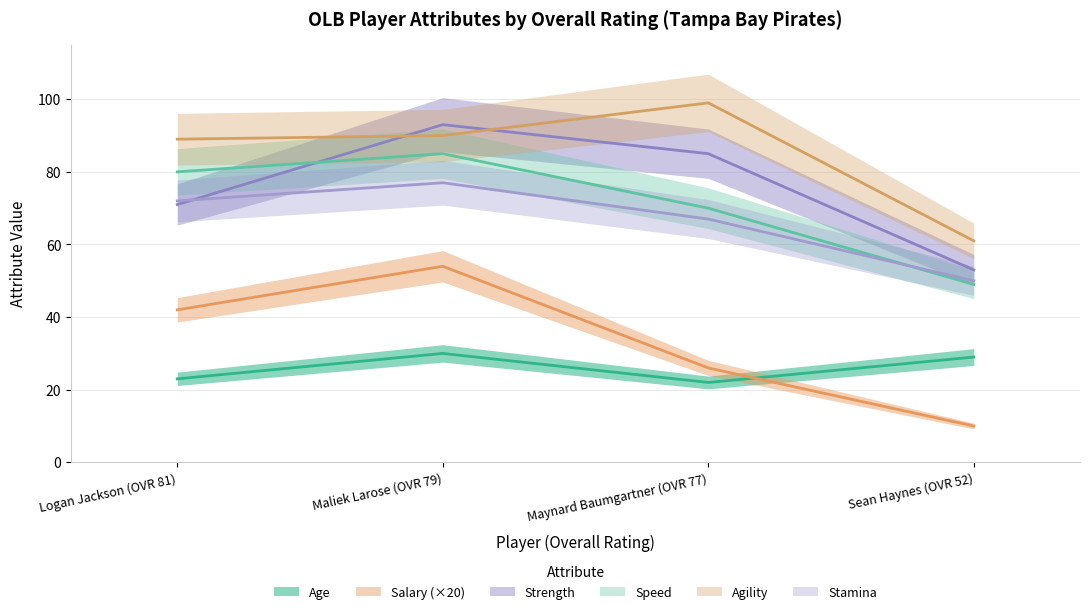

What is the greatest value displayed?

99